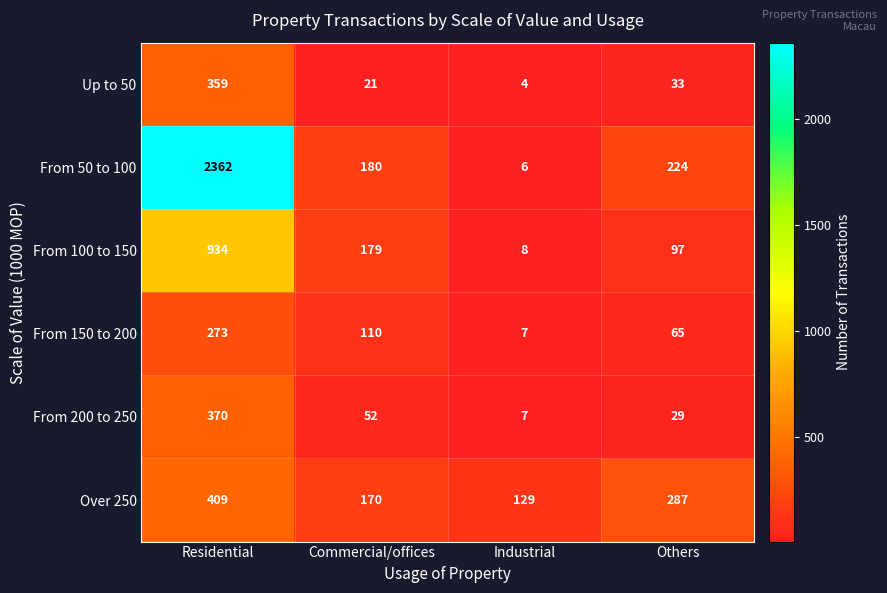

What is the highest value of the From 200 to 250 series?

370